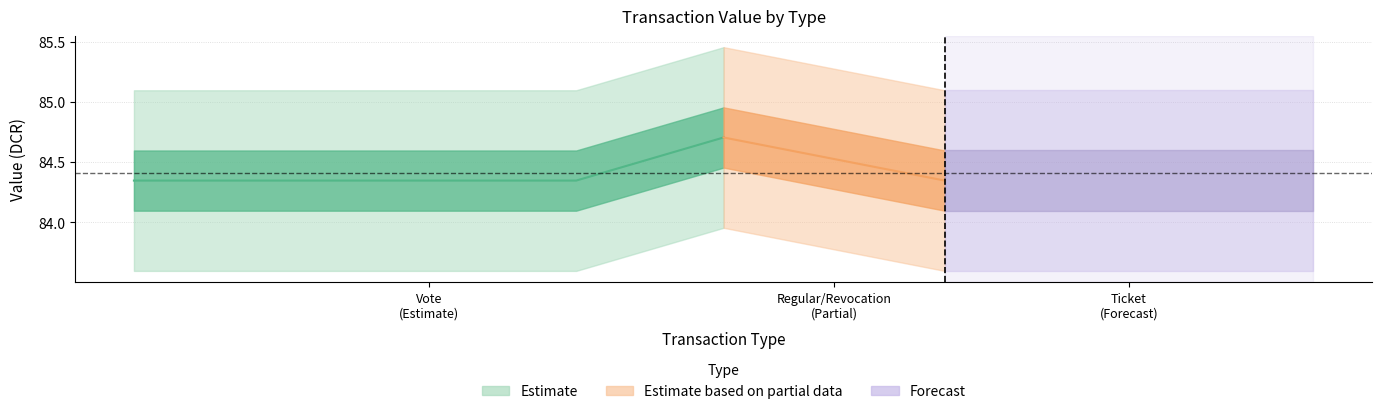

Read the value value at Ticket.

84.3